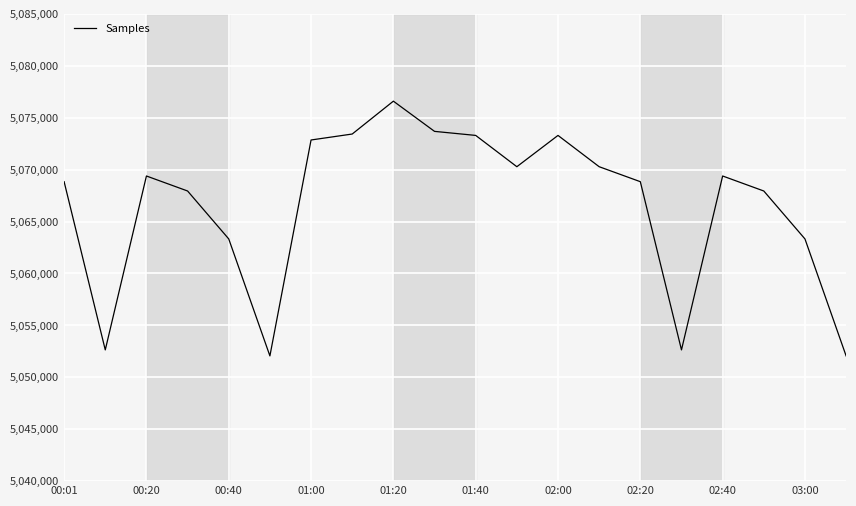

What is the minimum value shown in the chart?

5052061